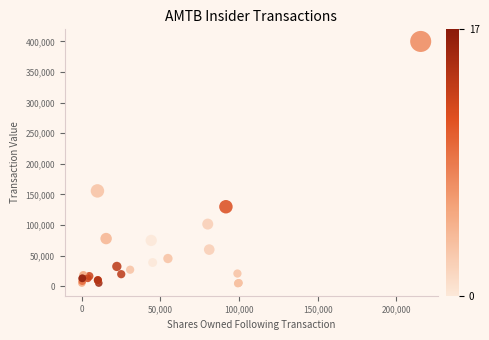

What Y value in the scatter plot is closest to 202214?

155878